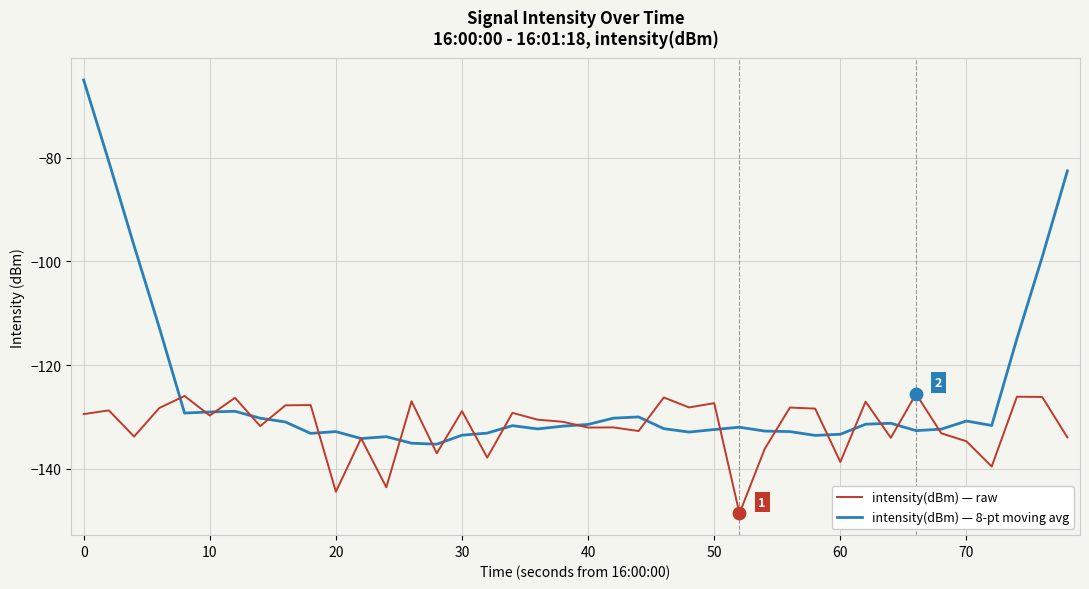

Which series has the largest total across all categories?

intensity(dBm) — 8-pt moving avg